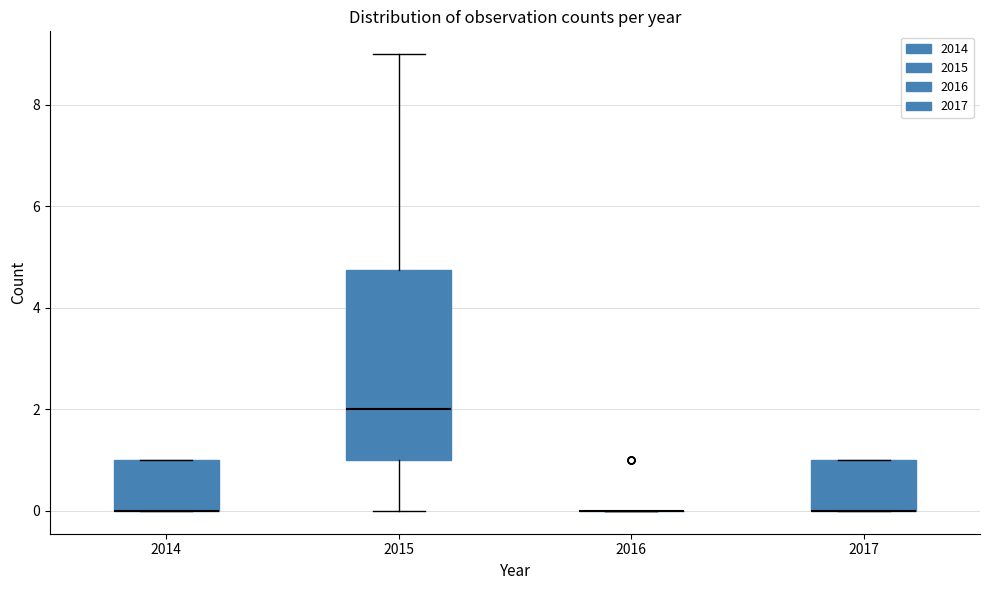

Reading left to right, transcribe this box plot: for each box, give where its median line is, the range the box spans, and where its two whiskers end, as read against the y-axis. The values are not printed on the chart, so give them approximately, as read against the axis.

2014: median 0.0 (drawn on the box's lower edge), box 0.0 to 1.0, whiskers 0.0 to 1.0
2015: median 2.0, box 1.0 to 4.8, whiskers 0.0 to 9.0
2016: box collapsed to a line at 0.0, whiskers 0.0 to 0.0
2017: median 0.0 (drawn on the box's lower edge), box 0.0 to 1.0, whiskers 0.0 to 1.0